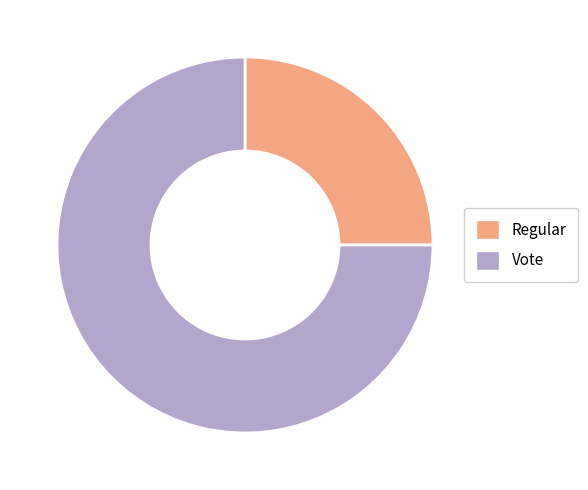

How many slices are in this pie chart?

2